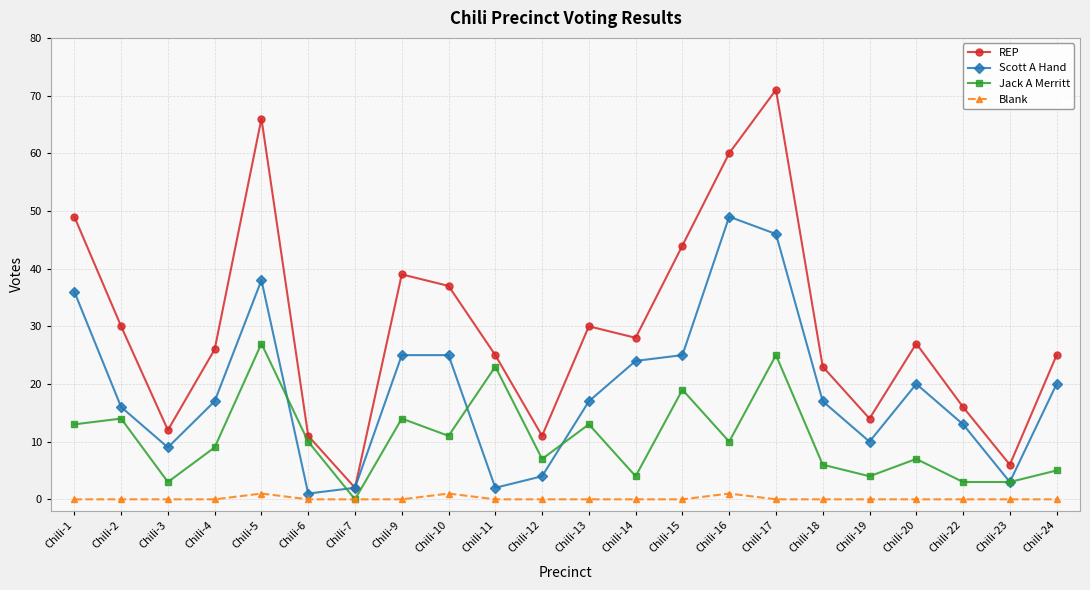

Is it true that REP equals 70 at Chili-1?

False